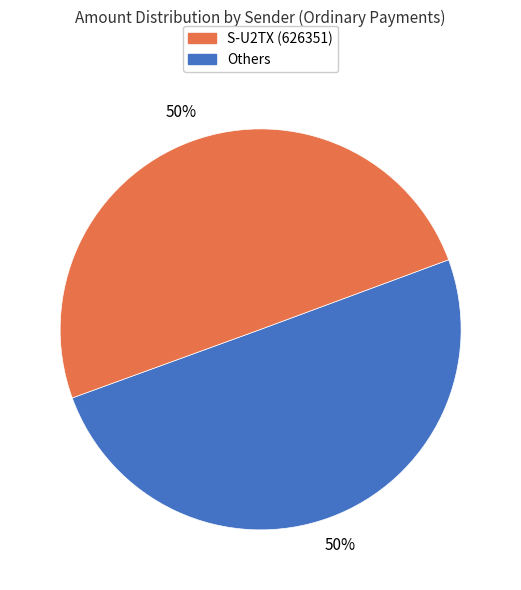

To the nearest percent, what is the average slice percentage?

50%